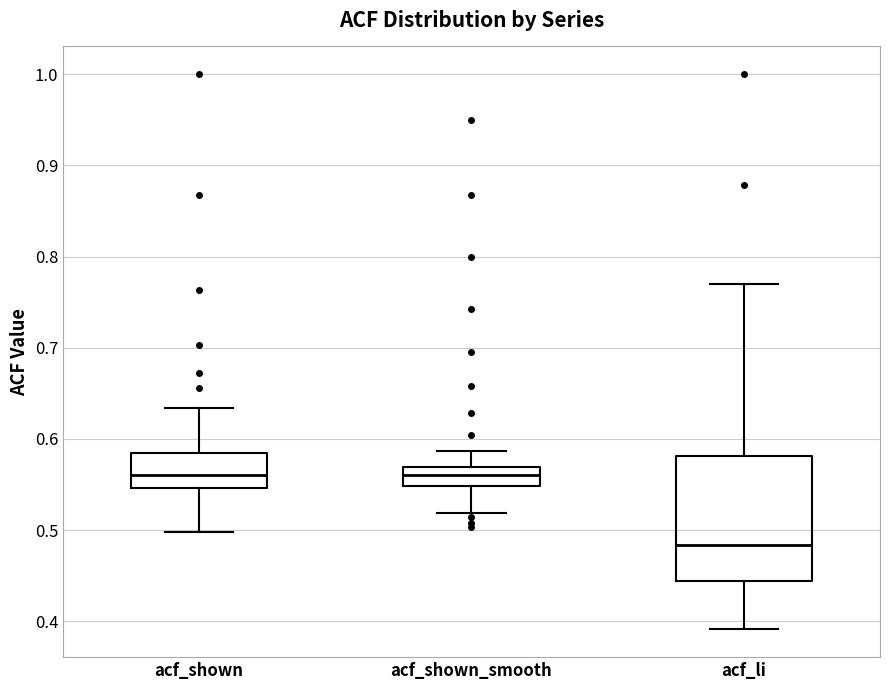

Where does the lower whisker of the box for acf_li end on the y-axis? The values are not printed on the chart, so give them approximately, as read against the axis.

0.39